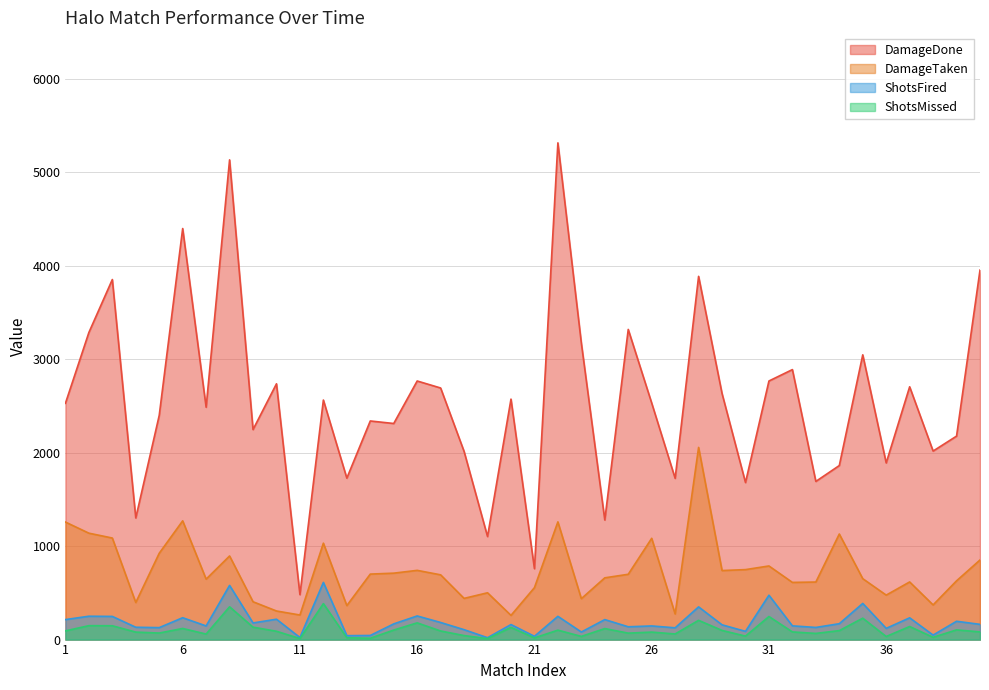

At how many categories does at least one series exceed 3329?

6